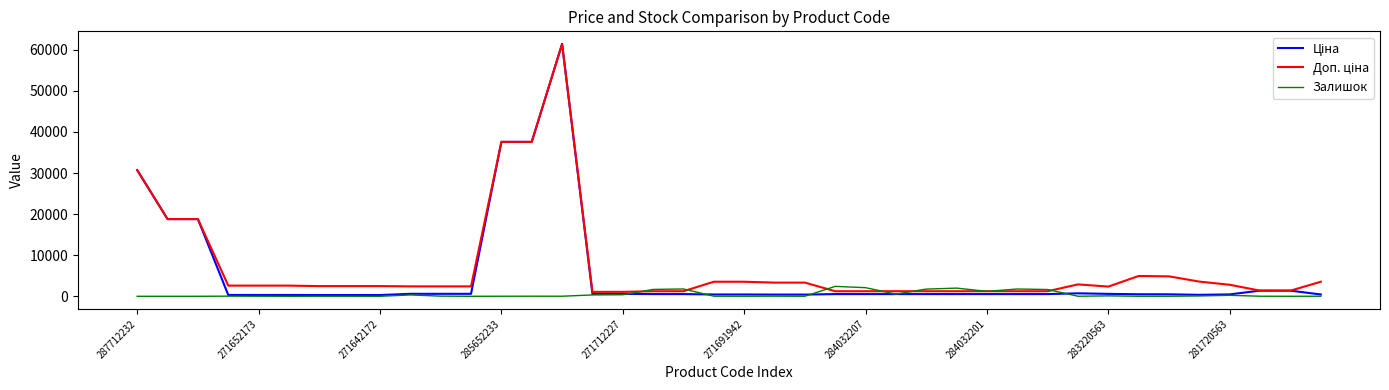

What is the greatest value displayed?

61434.3